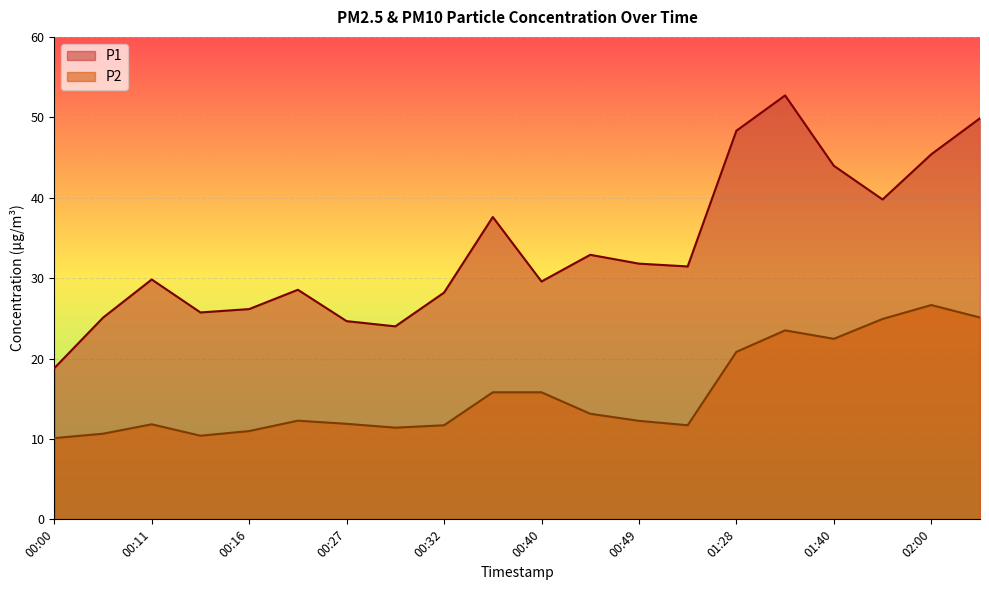

What are all the series names shown in the legend?

P1, P2